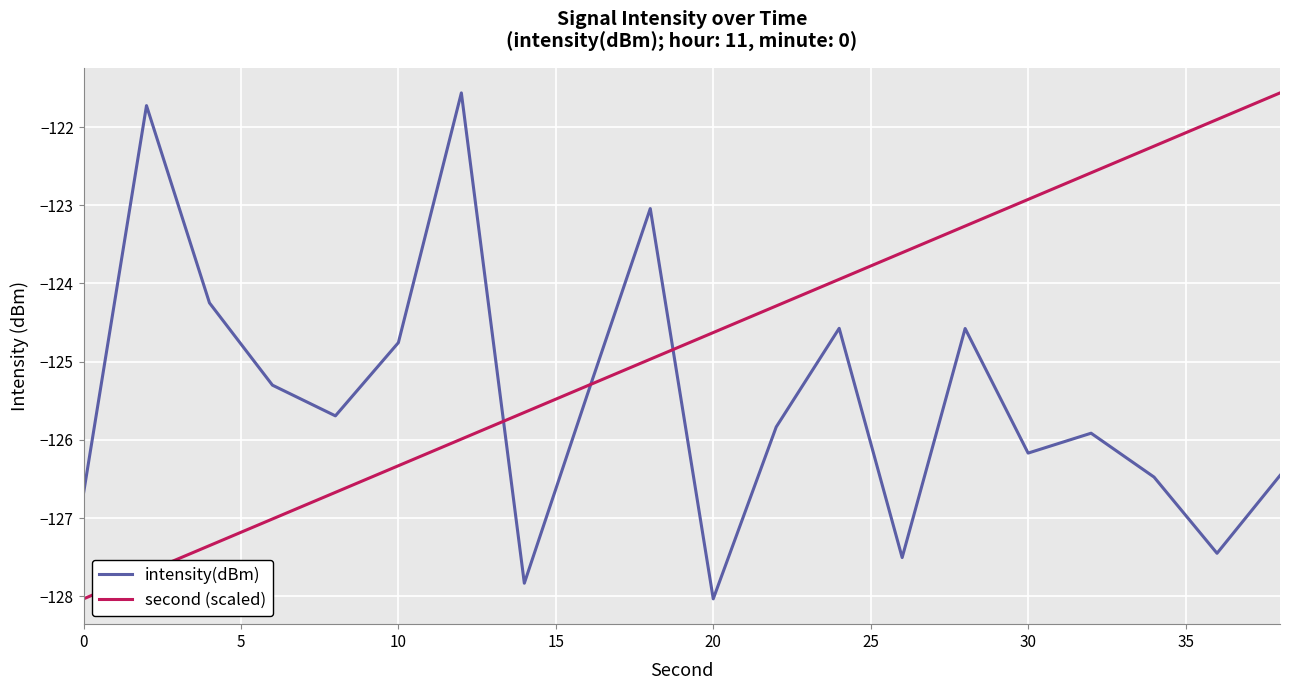

Rank the series by their average value, from highest to lowest.

second (scaled), intensity(dBm)